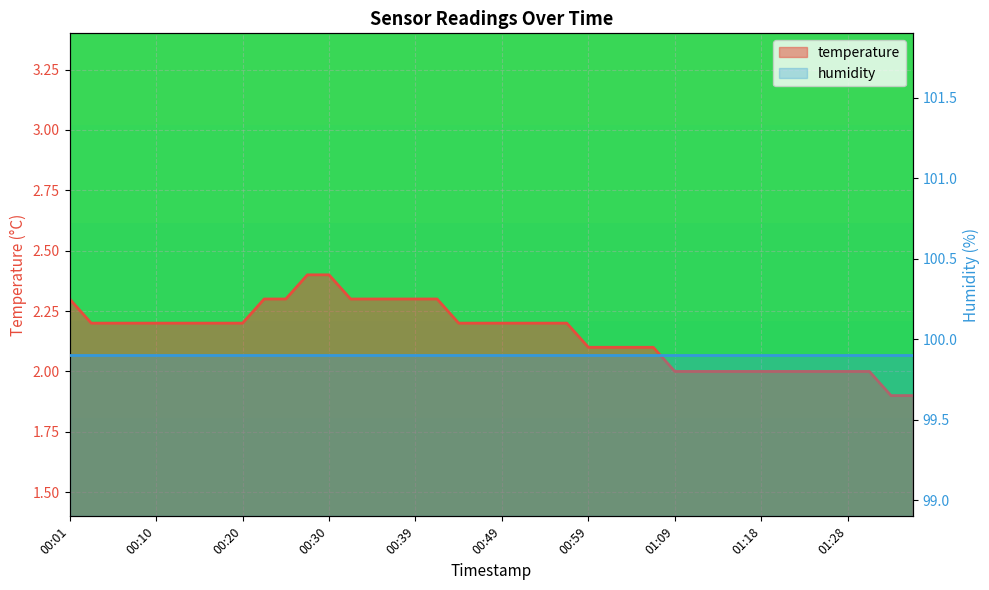

List the labels in order of value, largest first.

00:27, 00:30, 00:01, 00:22, 00:25, 00:32, 00:35, 00:37, 00:39, 00:42, 00:03, 00:05, 00:08, 00:10, 00:13, 00:15, 00:18, 00:20, 00:44, 00:47, 00:49, 00:52, 00:54, 00:56, 00:59, 01:01, 01:04, 01:06, 01:09, 01:11, 01:13, 01:16, 01:18, 01:21, 01:23, 01:26, 01:28, 01:31, 01:33, 01:36